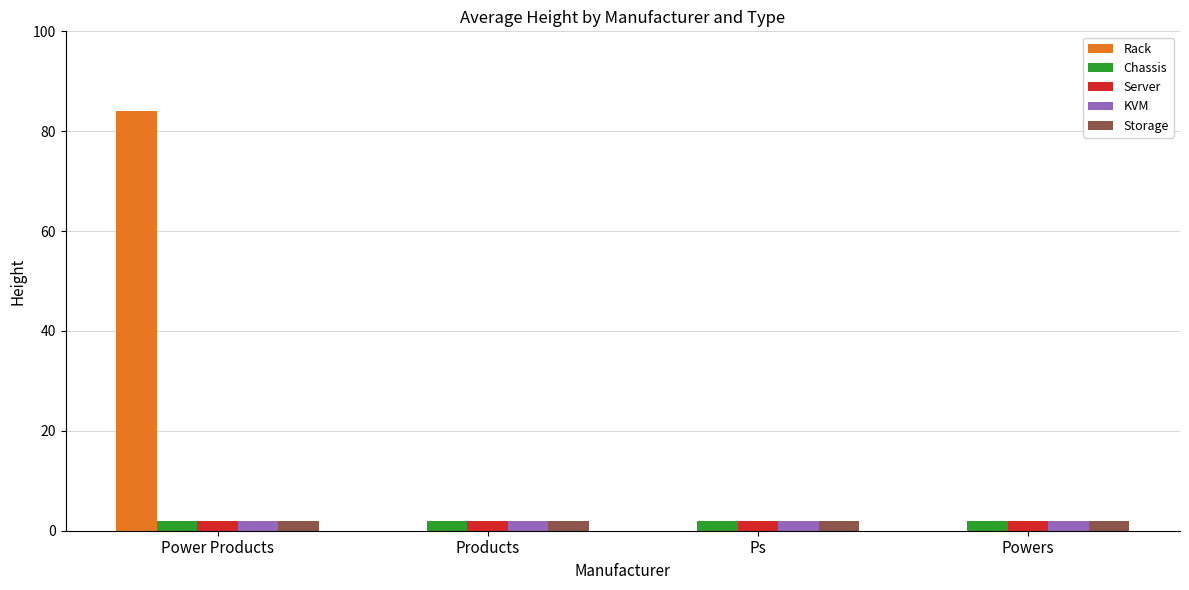

True or false: Rack has a value of 0 at Powers.

True